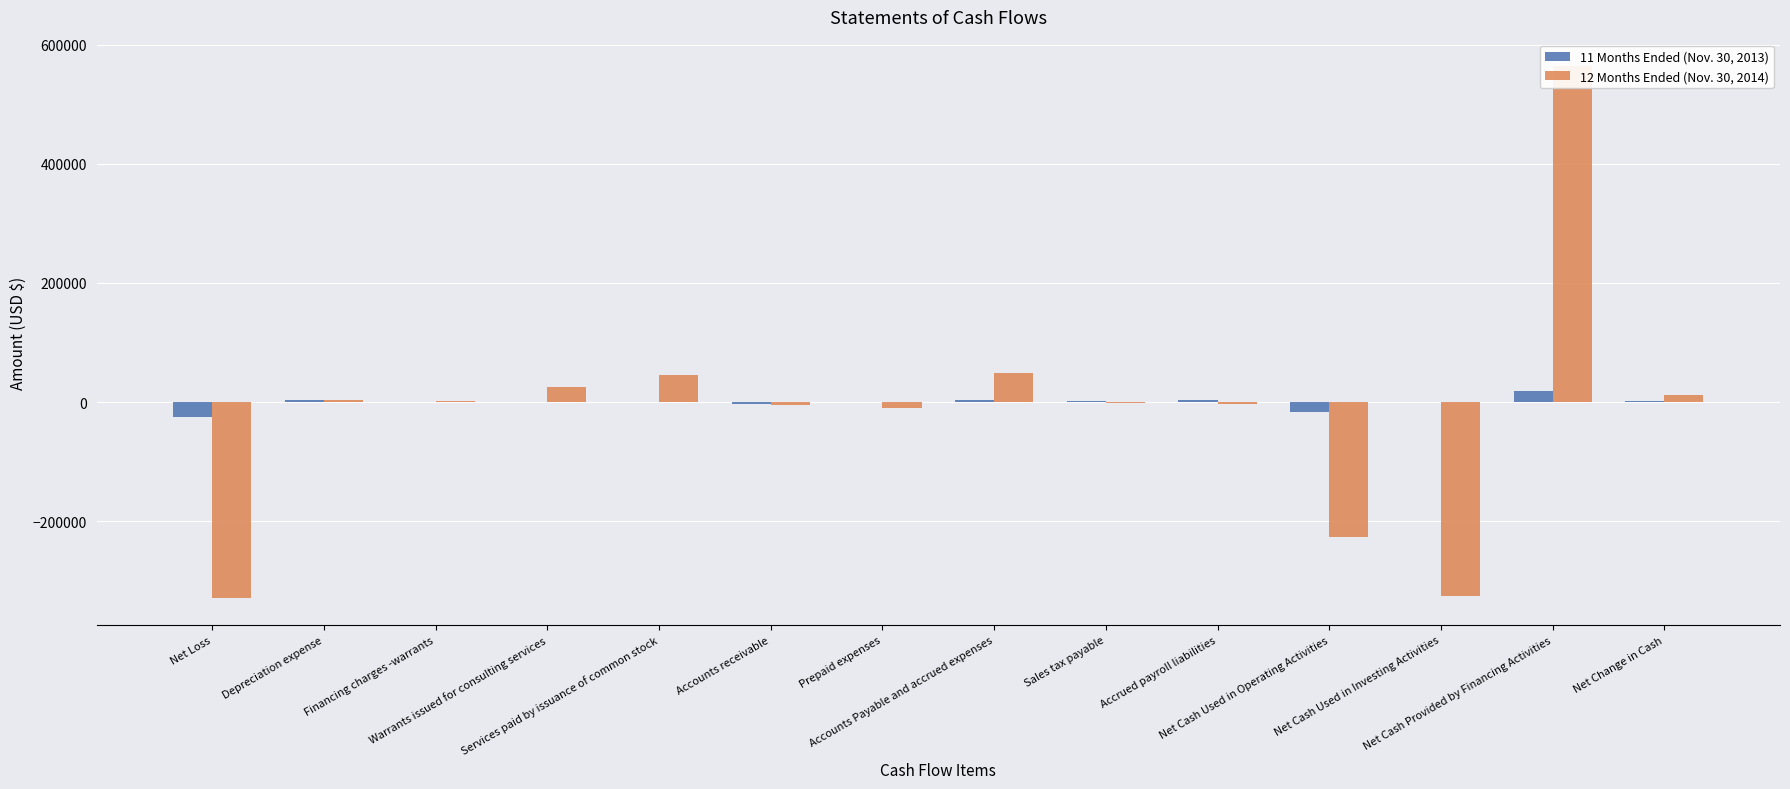

What position from the left is Financing charges -warrants?

3